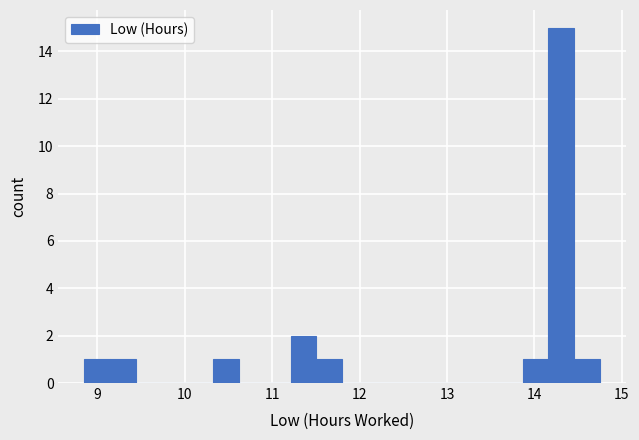

Read against the x-axis, roughly where is the centre of the tallest bar?

14.3